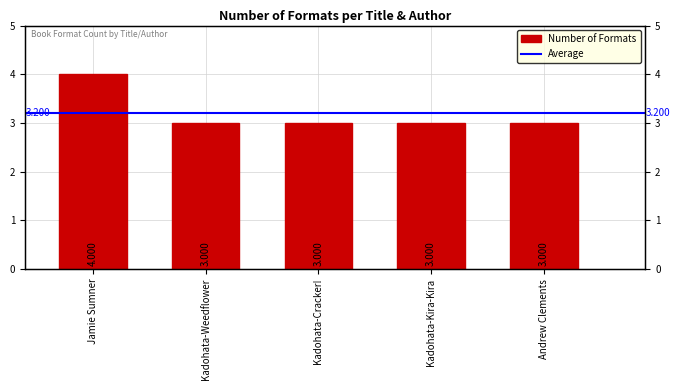

True or false: the data shows 3 at Kadohata-Weedflower.

True